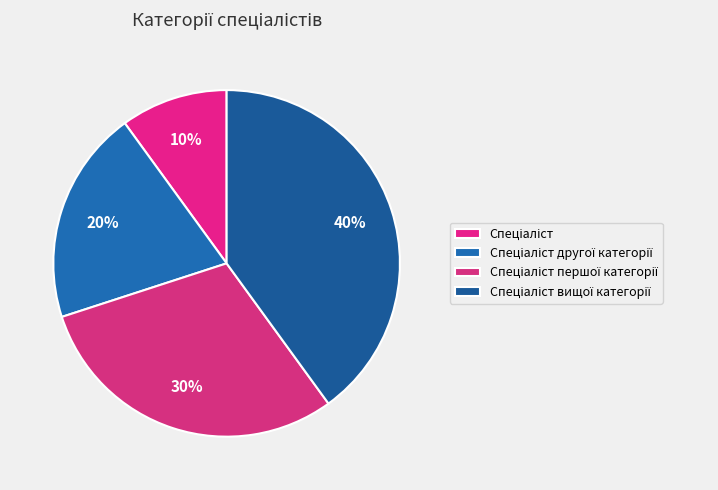

Which slice is the largest?

Спеціаліст вищої категорії